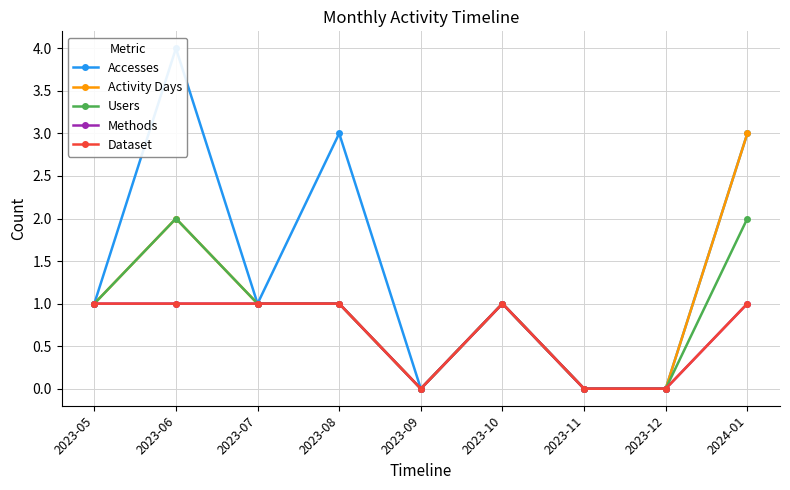

True or false: Users has more than 0 interior local peaks.

True